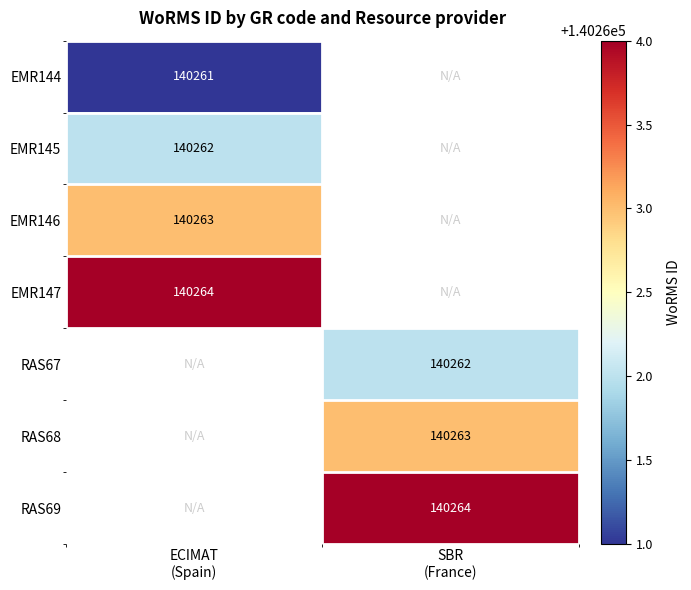

Which category has the lowest value across all series?

ECIMAT
(Spain)